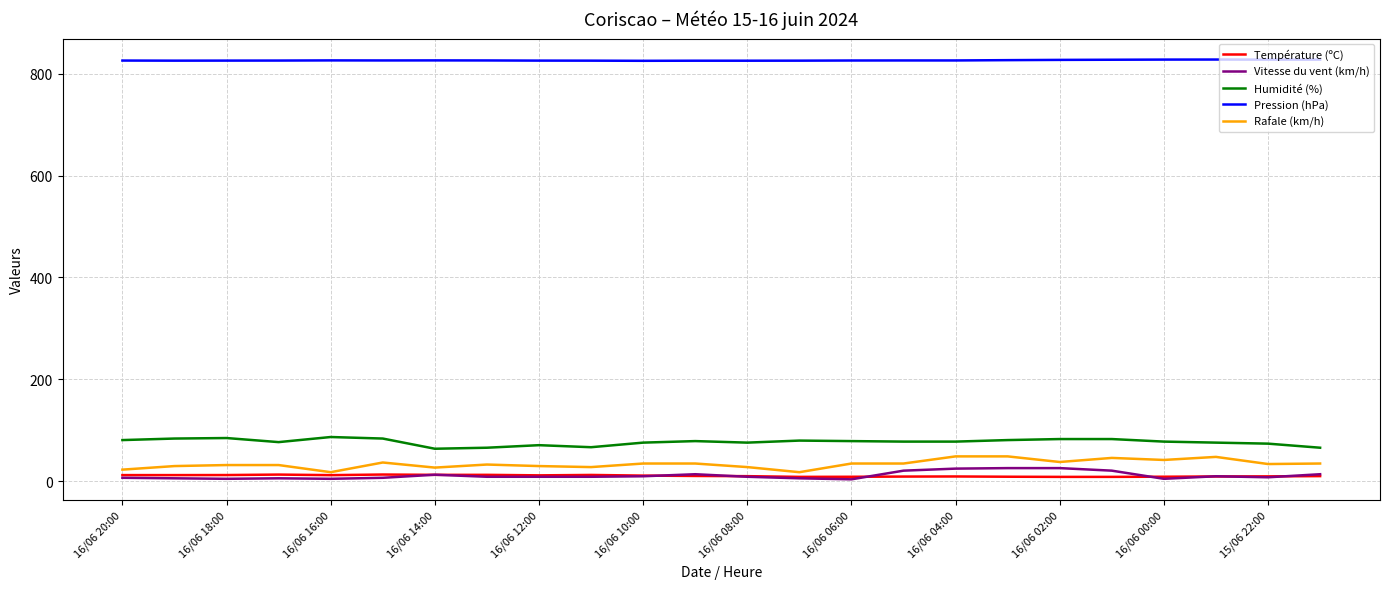

True or false: Pression (hPa) and Humidité (%) intersect in this chart.

False